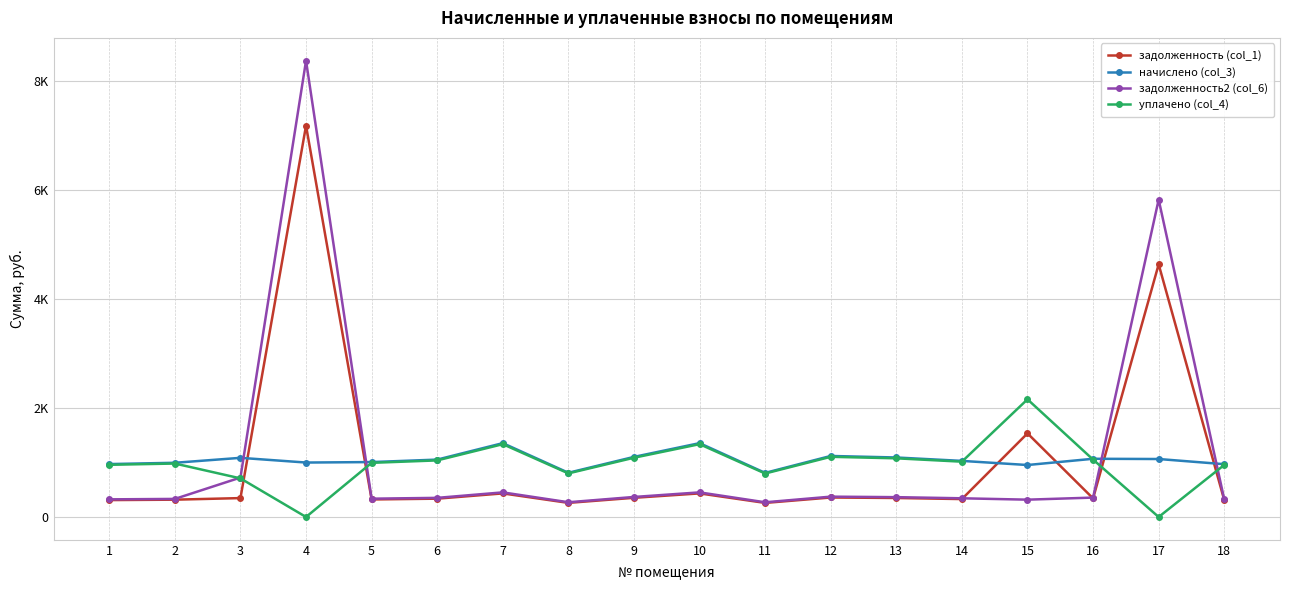

What are all the series names shown in the legend?

задолженность (col_1), начислено (col_3), задолженность2 (col_6), уплачено (col_4)